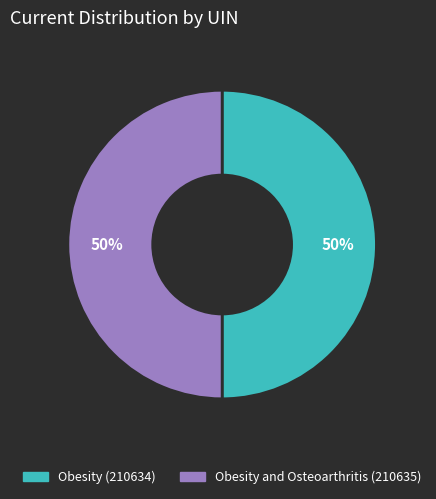

Combined, do Obesity (210634) and Obesity and Osteoarthritis (210635) account for over 50%?

Yes